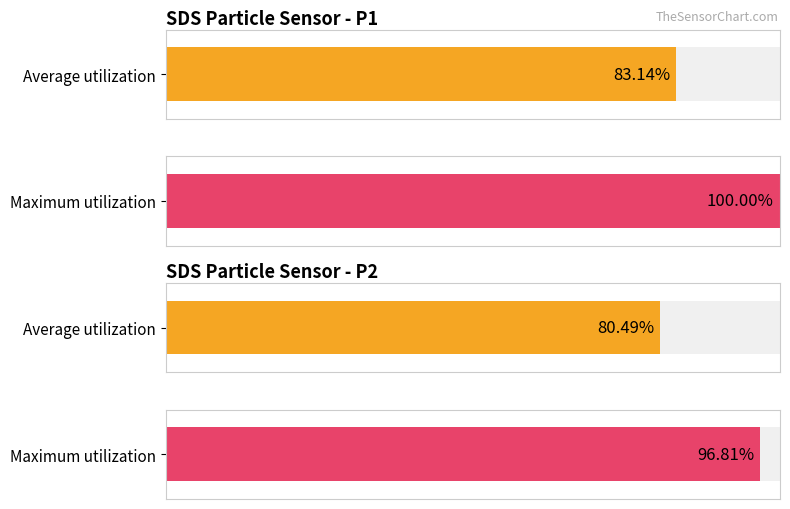

Count the number of data series in this chart.

2